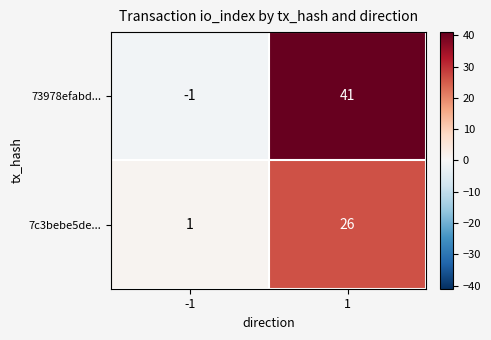

At how many categories does at least one series exceed 2?

1